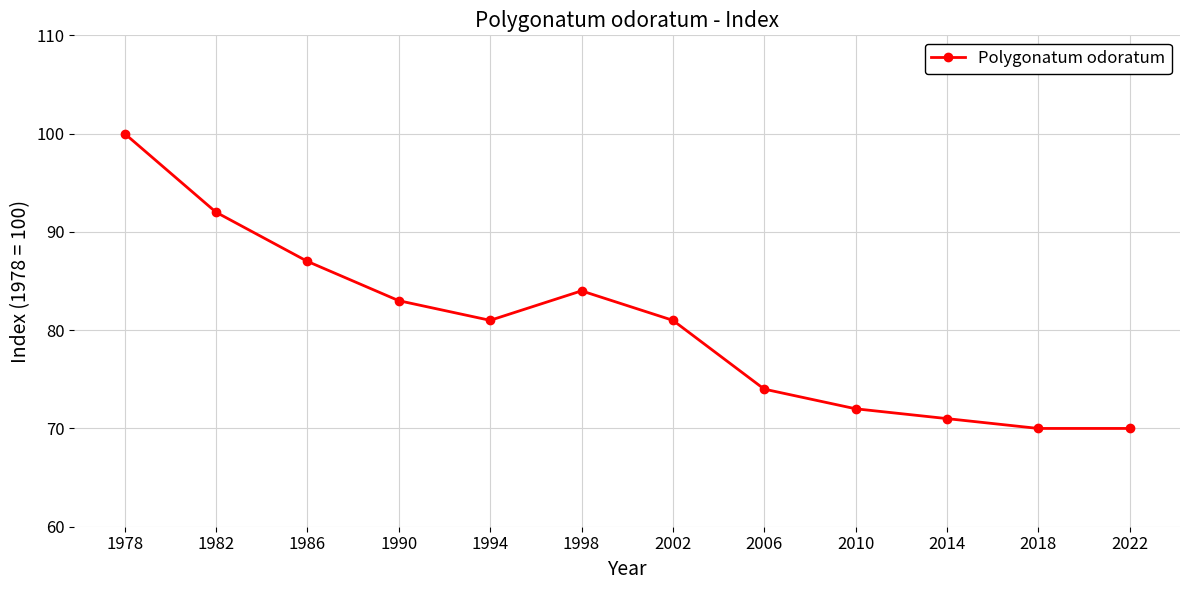

How many data points does each series have?

12